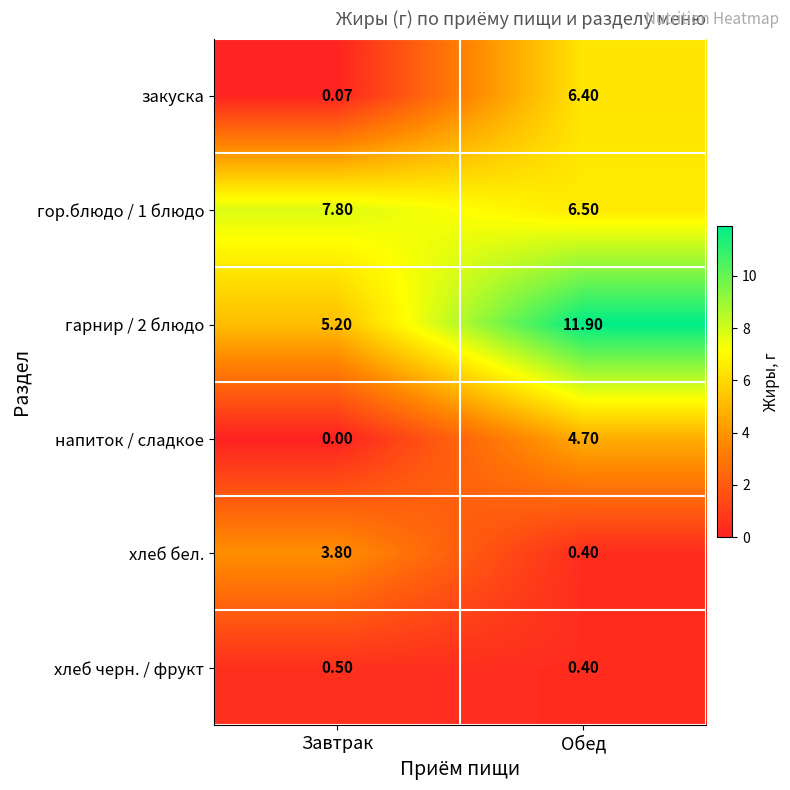

Which series has the largest range (max minus min)?

гарнир / 2 блюдо